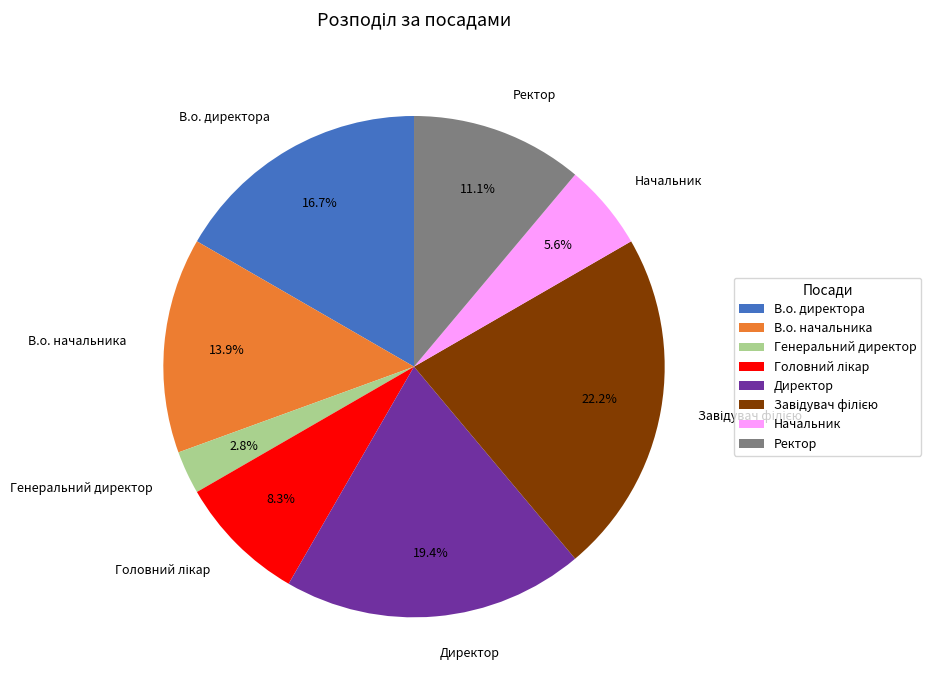

What portion of the pie excludes Ректор?

88.9%